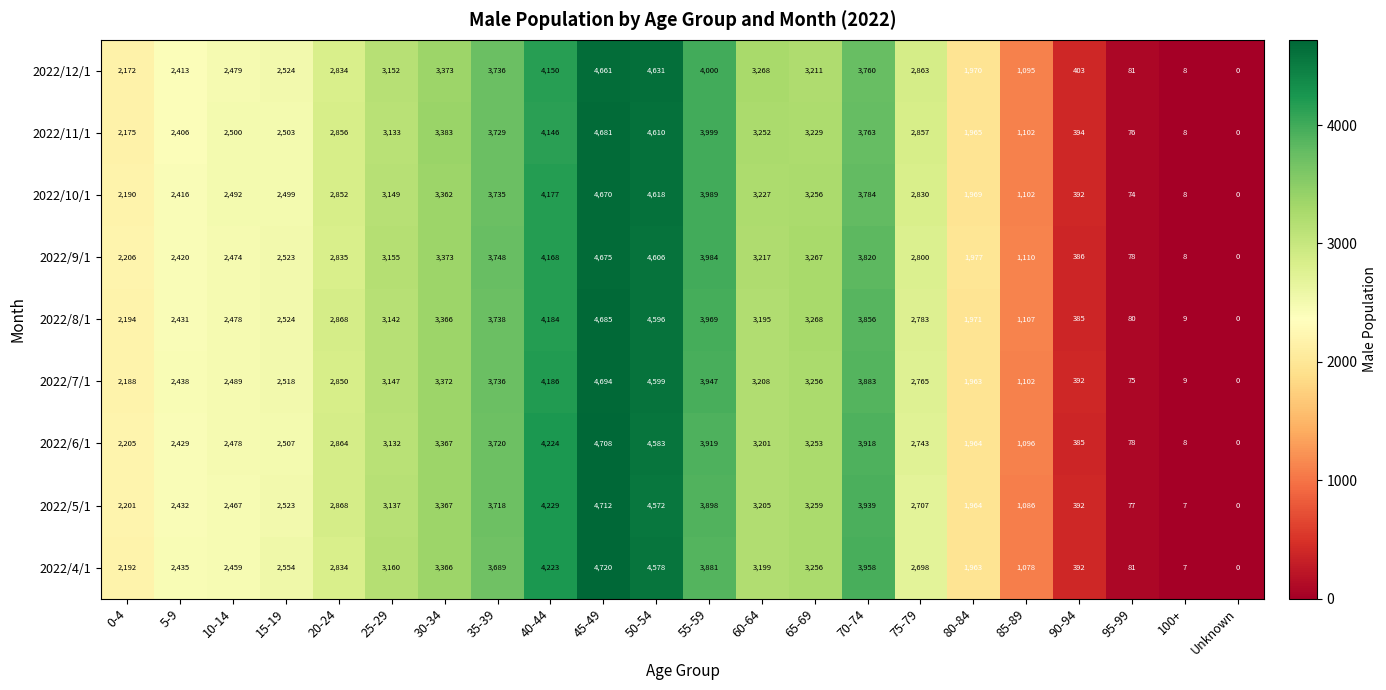

Which series has the widest spread of values?

2022/4/1